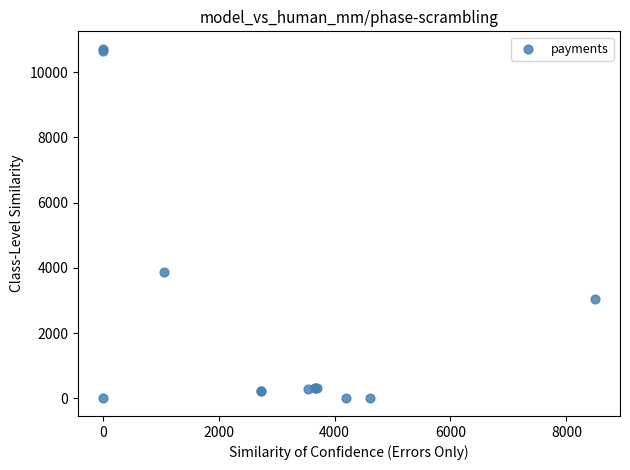

What Y value in the scatter plot is closest to 5358?

3880.2